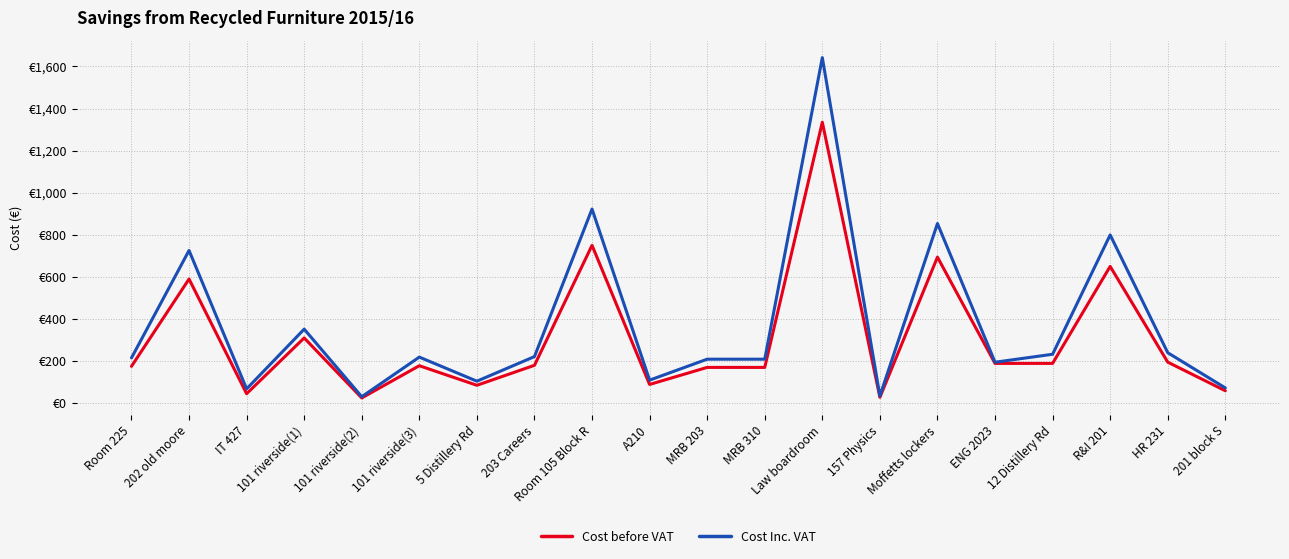

Does the chart display data point markers on the line(s)?

No